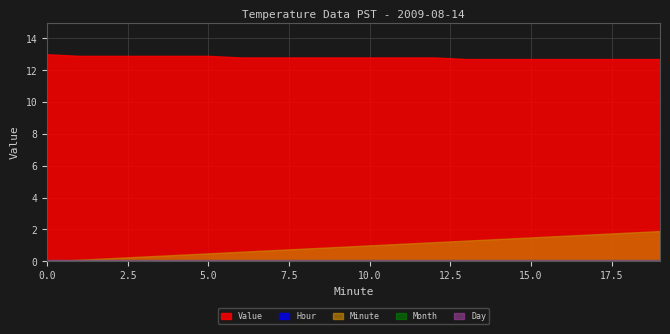

What is the maximum value shown in the chart?

13.0